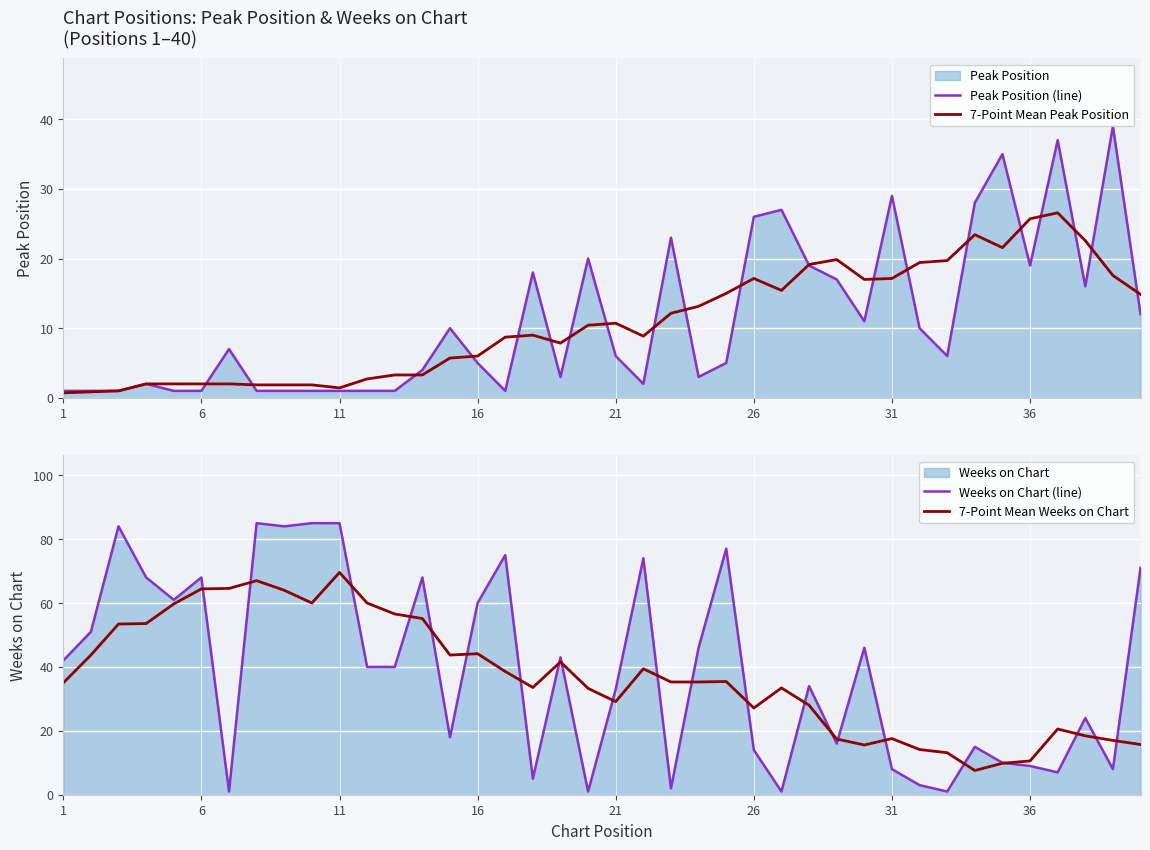

True or false: Peak Position (line) has a value of 1.0 at 6.

True